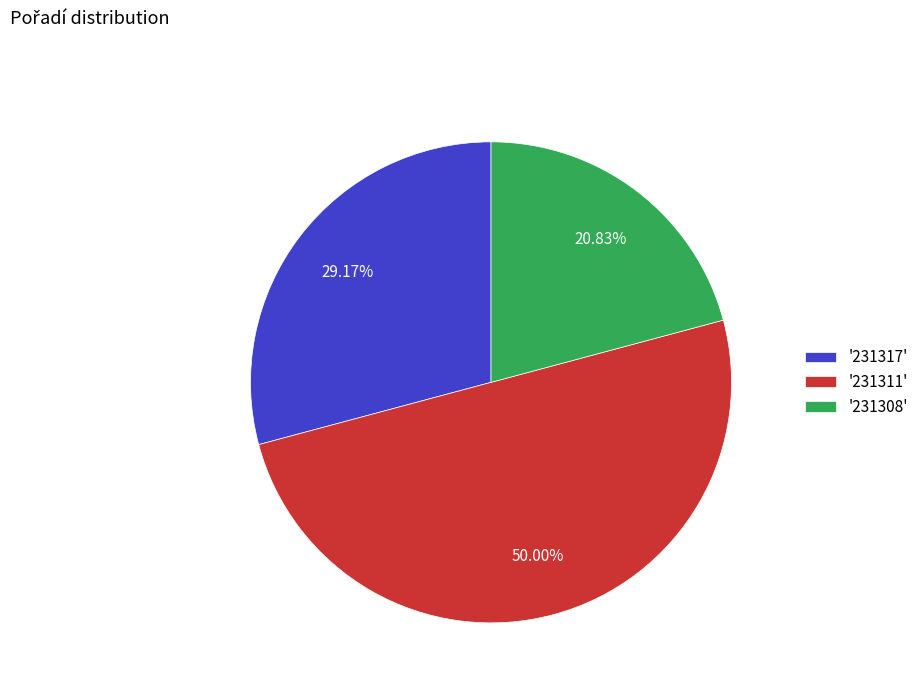

To the nearest percent, what is the average slice percentage?

33%